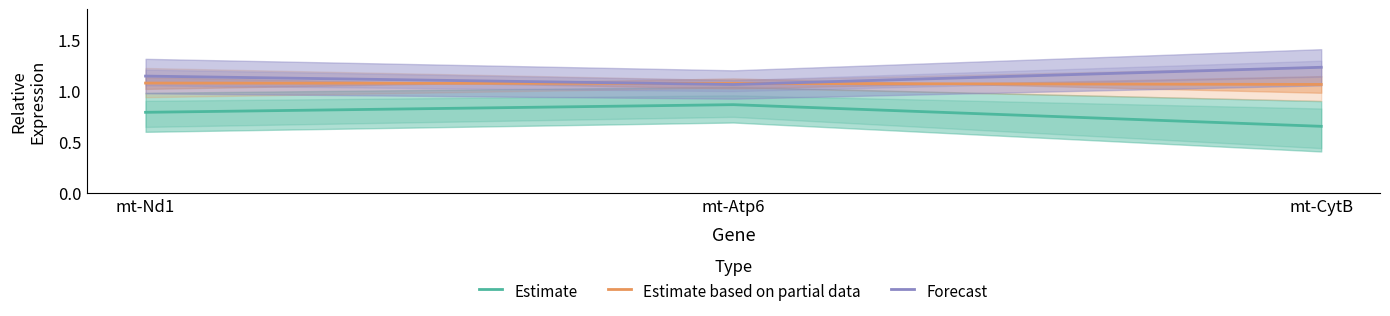

What is the label of the 2nd point from the left?

mt-Atp6